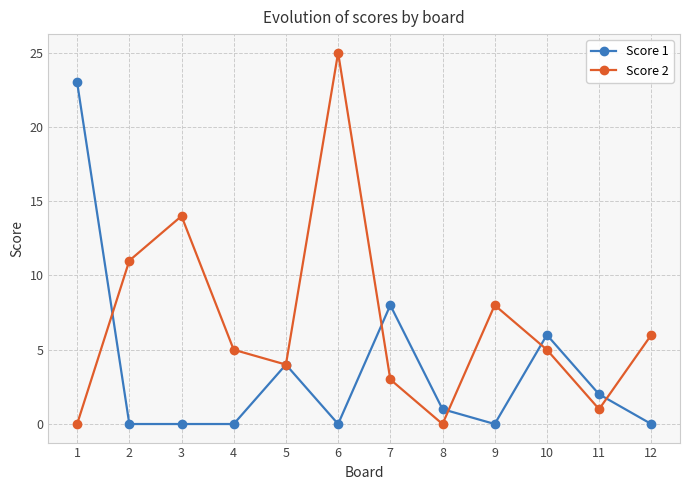

True or false: Score 2 has a value of 11 at 2.

True